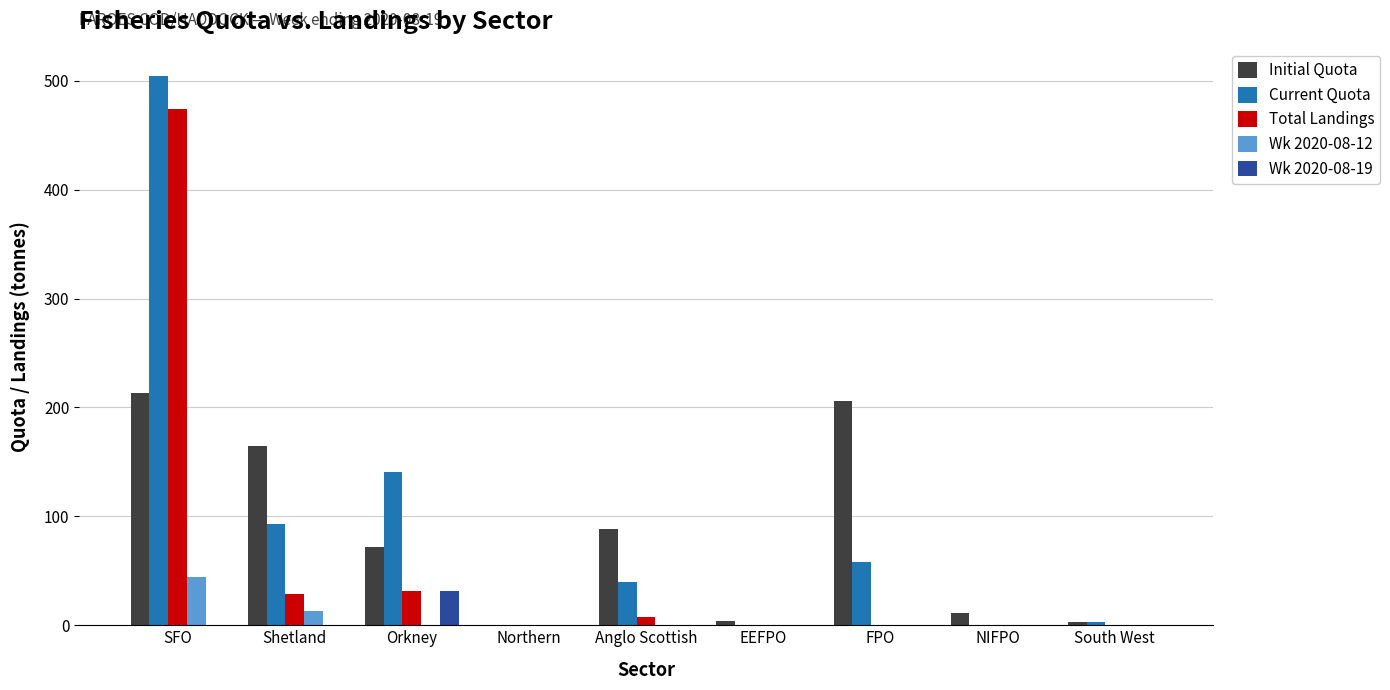

Which series changed the most between EEFPO and FPO?

Initial Quota